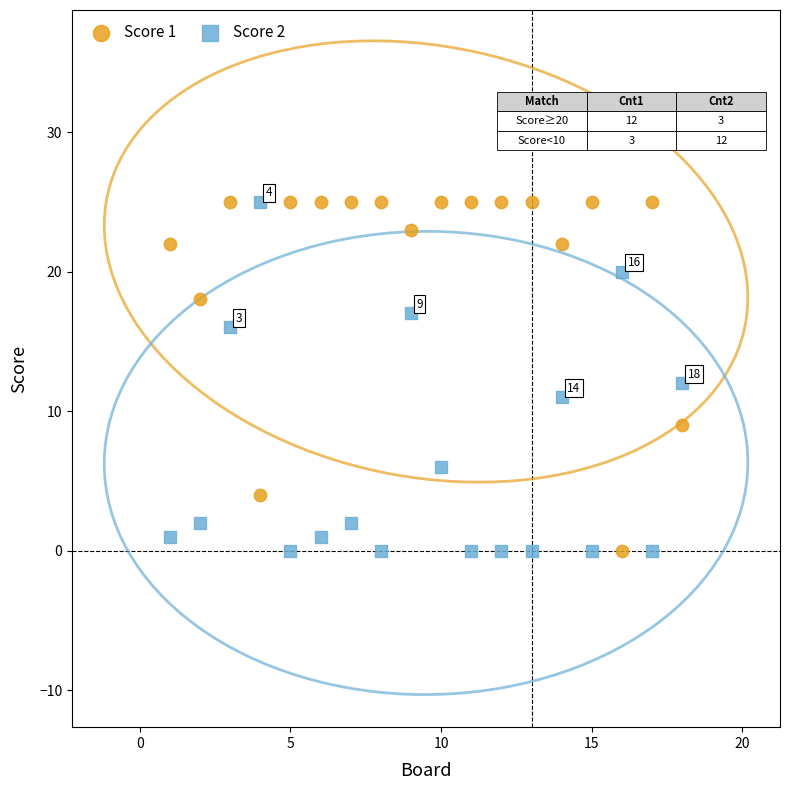

What is the X range (max minus min) for the scatter plot?

17